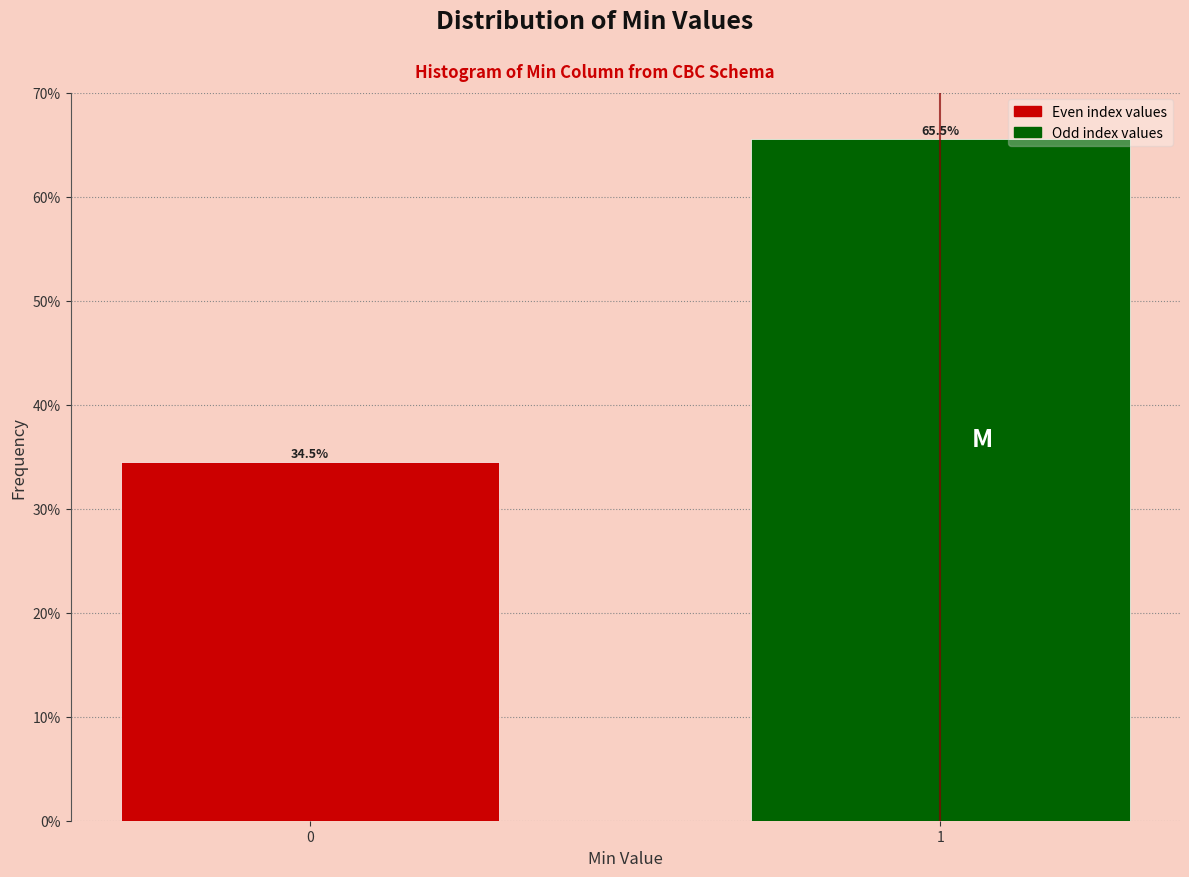

Are the bars horizontal?

No